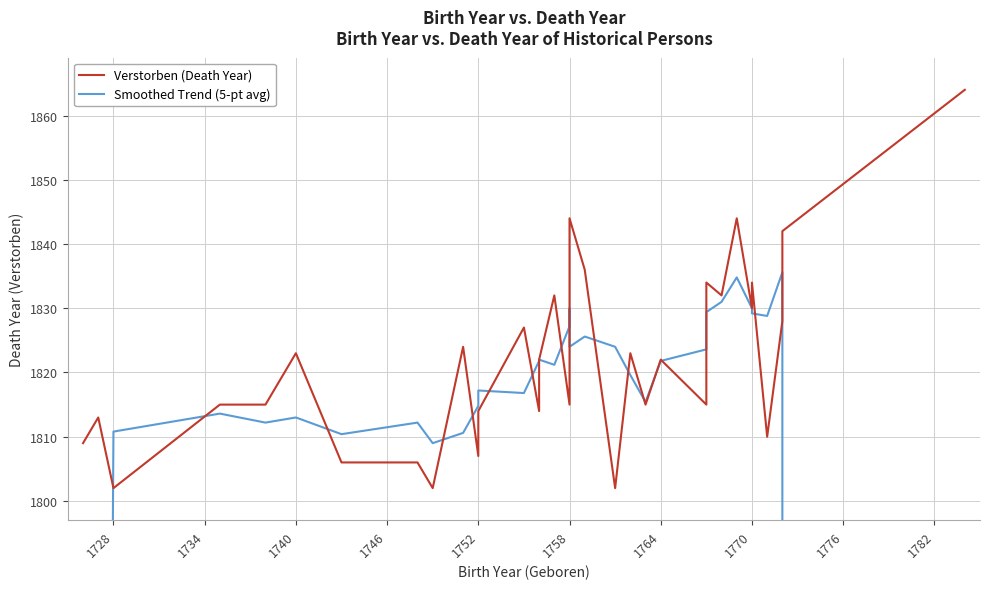

After their last crossing, which series has the higher values: Smoothed Trend (5-pt avg) or Verstorben (Death Year)?

Verstorben (Death Year)